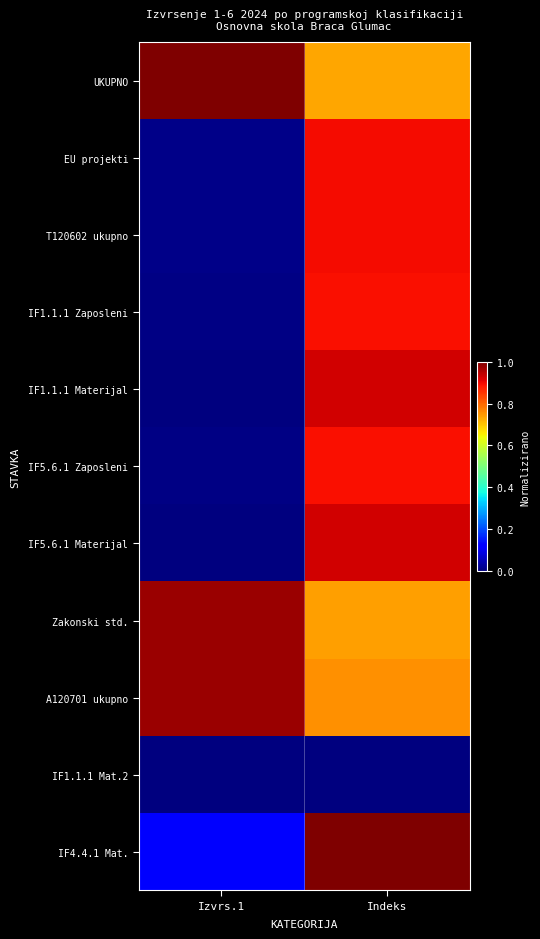

At how many categories does at least one series exceed 0?

2